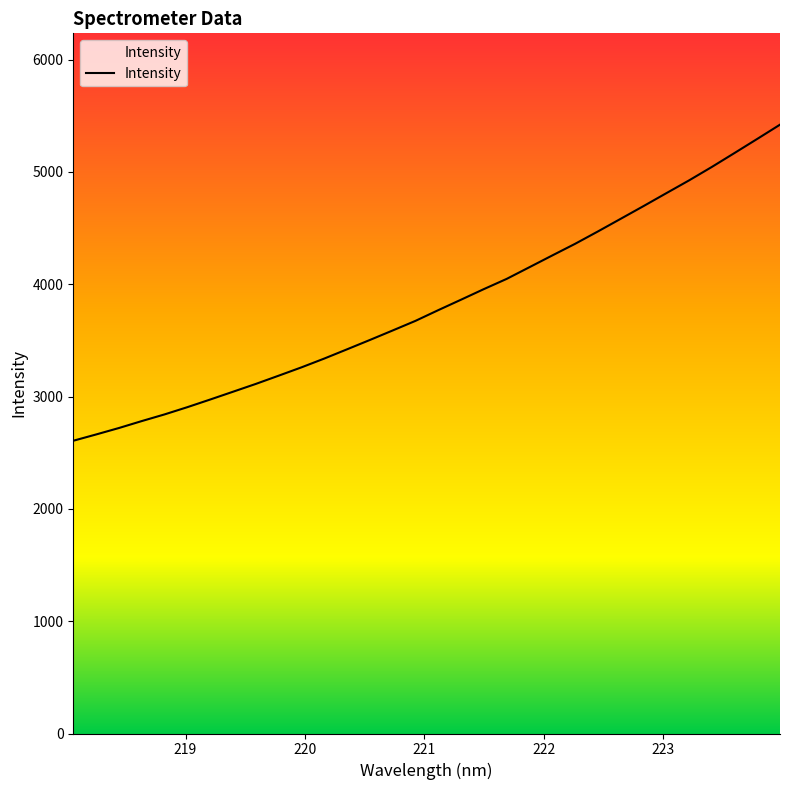

What is the smallest value displayed?

2606.2